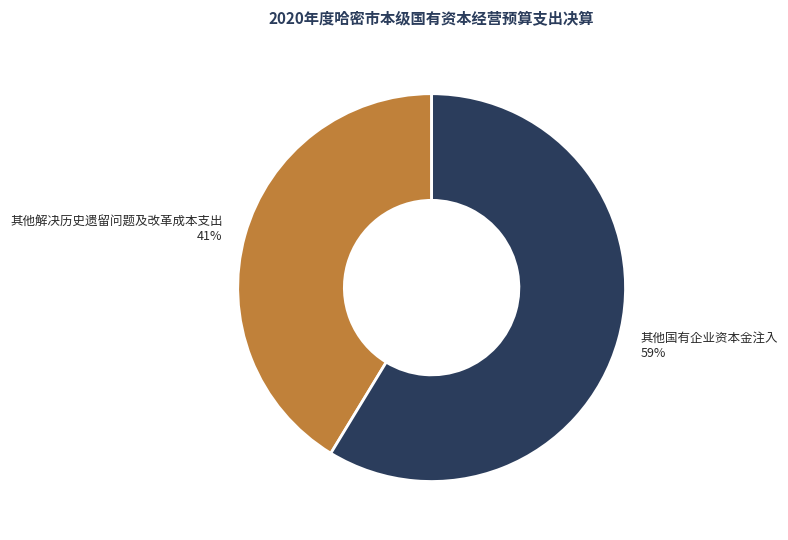

What is the largest slice in the pie chart?

其他国有企业资本金注入